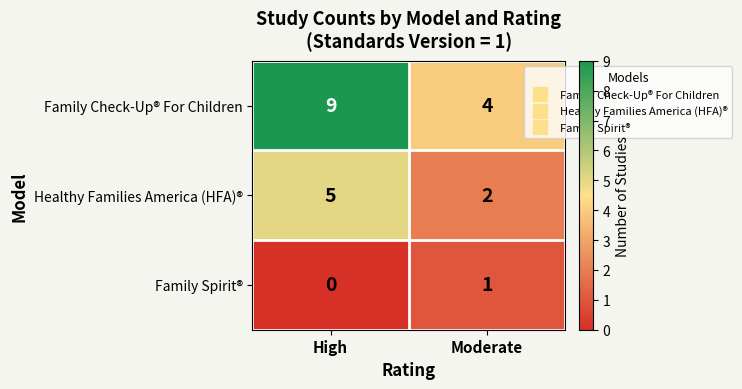

What is the total value across all series at High?

14